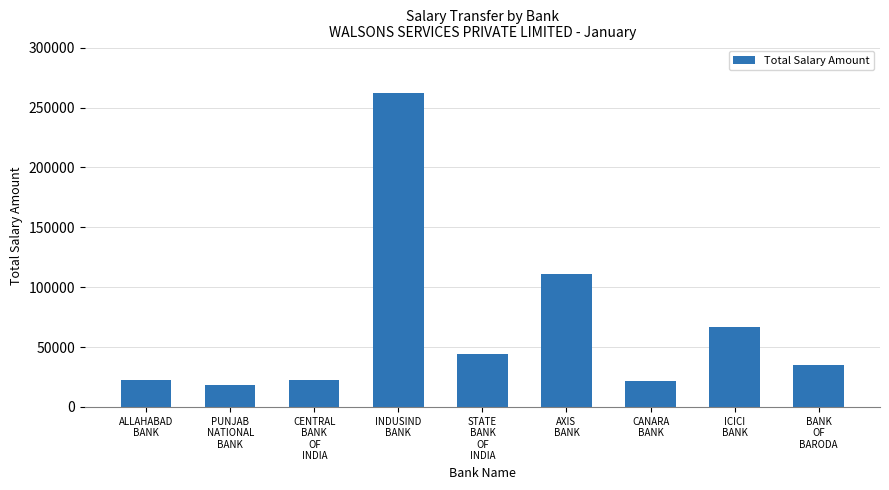

What is the change in value from ALLAHABAD
BANK to BANK
OF
BARODA?

+12445